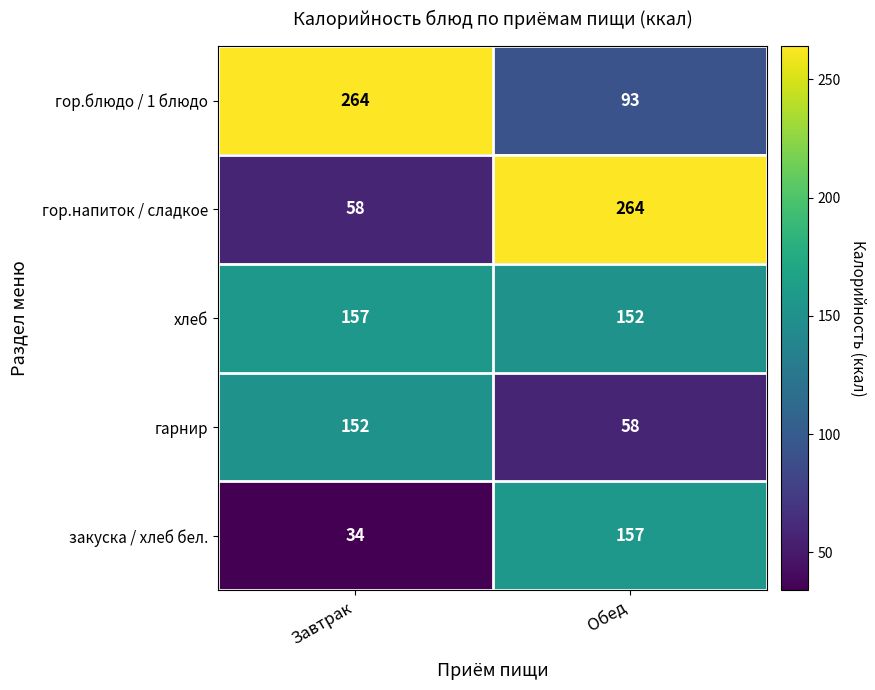

What is the total value across all series at Обед?

724